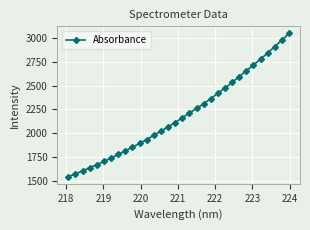

What is the difference between the maximum and minimum values?

1505.7